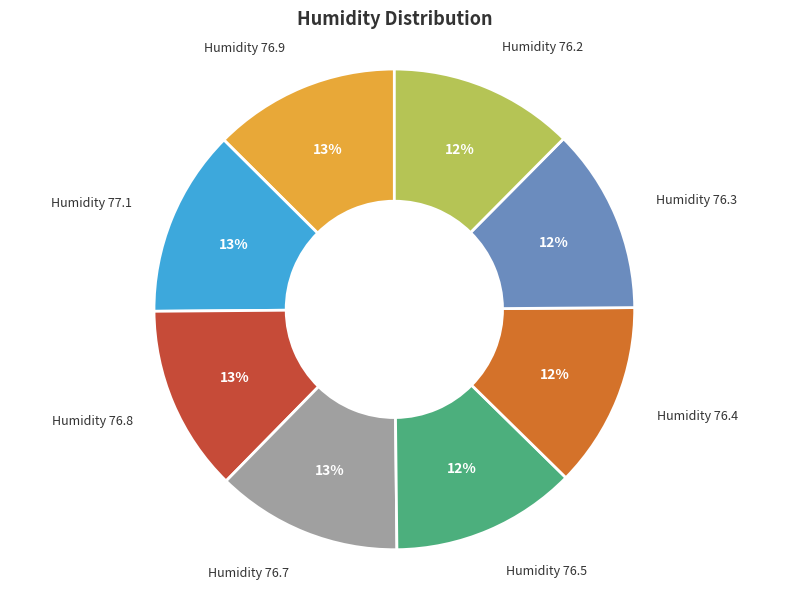

True or false: Humidity 76.4 accounts for 12% of the total.

True